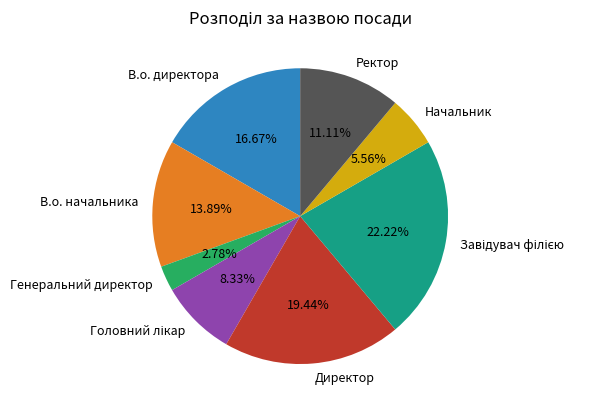

How much of the chart is everything except В.о. начальника?

86.1%